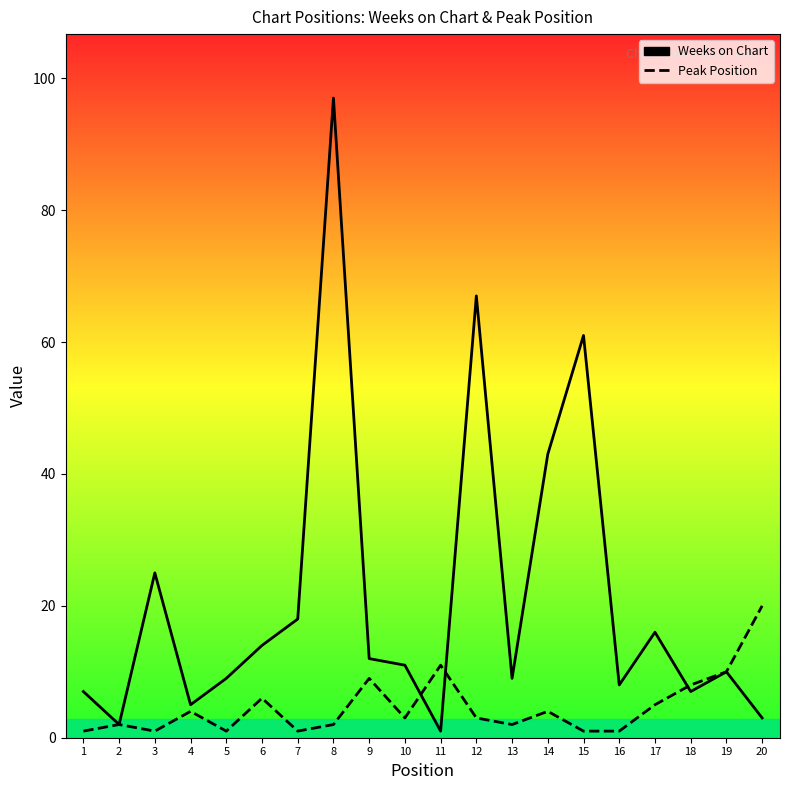

Rank the series by their average value, from lowest to highest.

Peak Position, Weeks on Chart